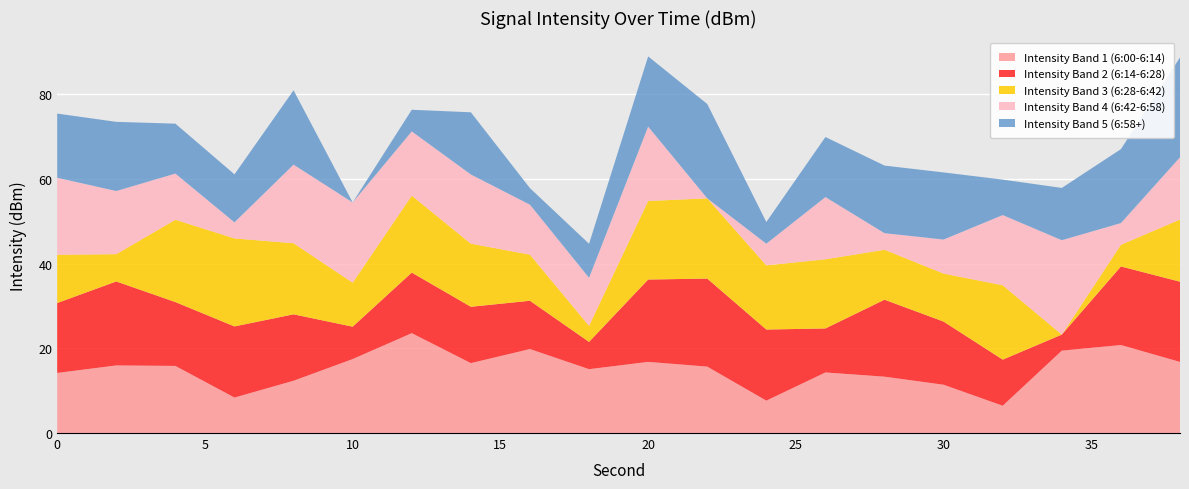

What is the maximum value for Intensity Band 1 (6:00-6:14)?

23.6